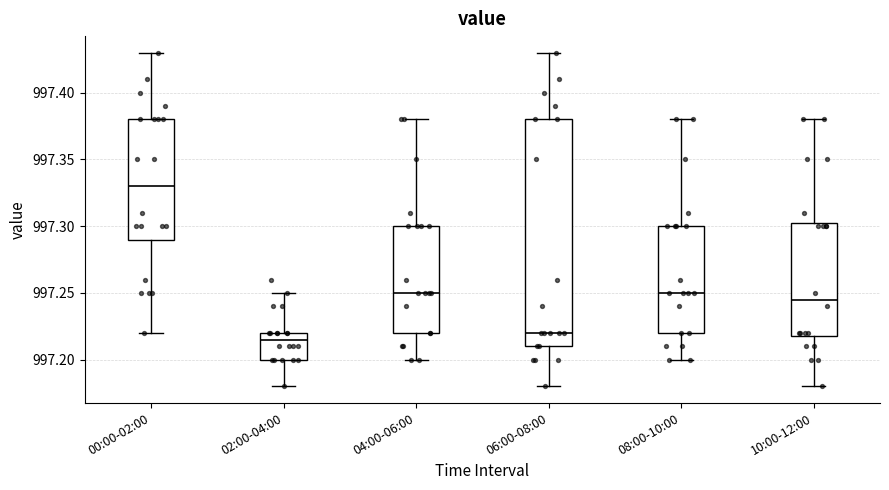

Comparing the boxes themselves (not the whiskers), which one is the tallest?

06:00-08:00